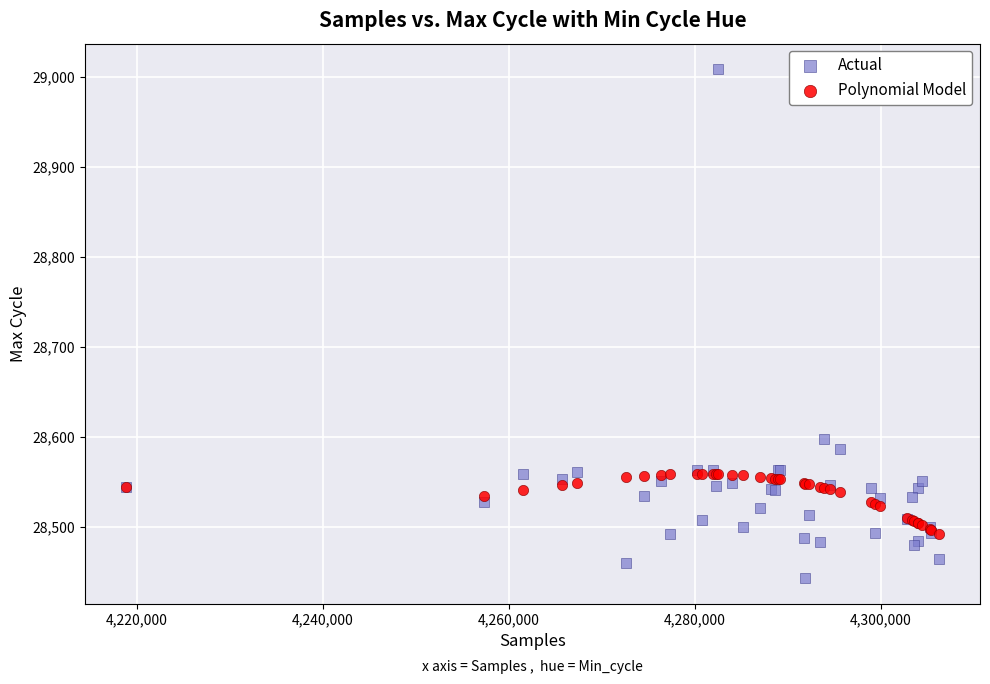

What are all the series names shown in the legend?

Actual, Polynomial Model